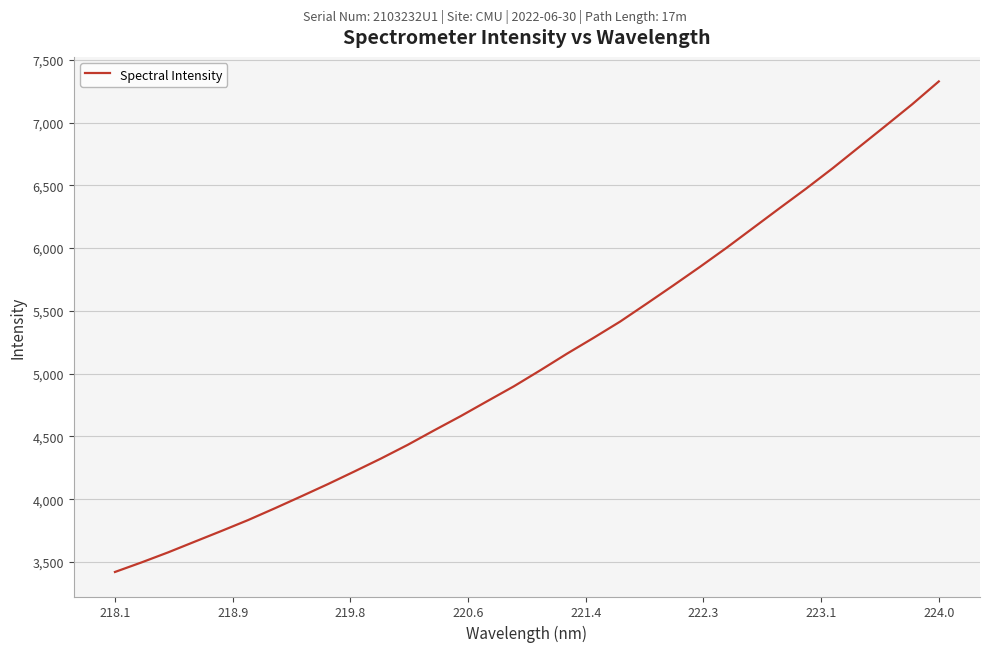

What is the difference between the maximum and minimum values?

3906.4